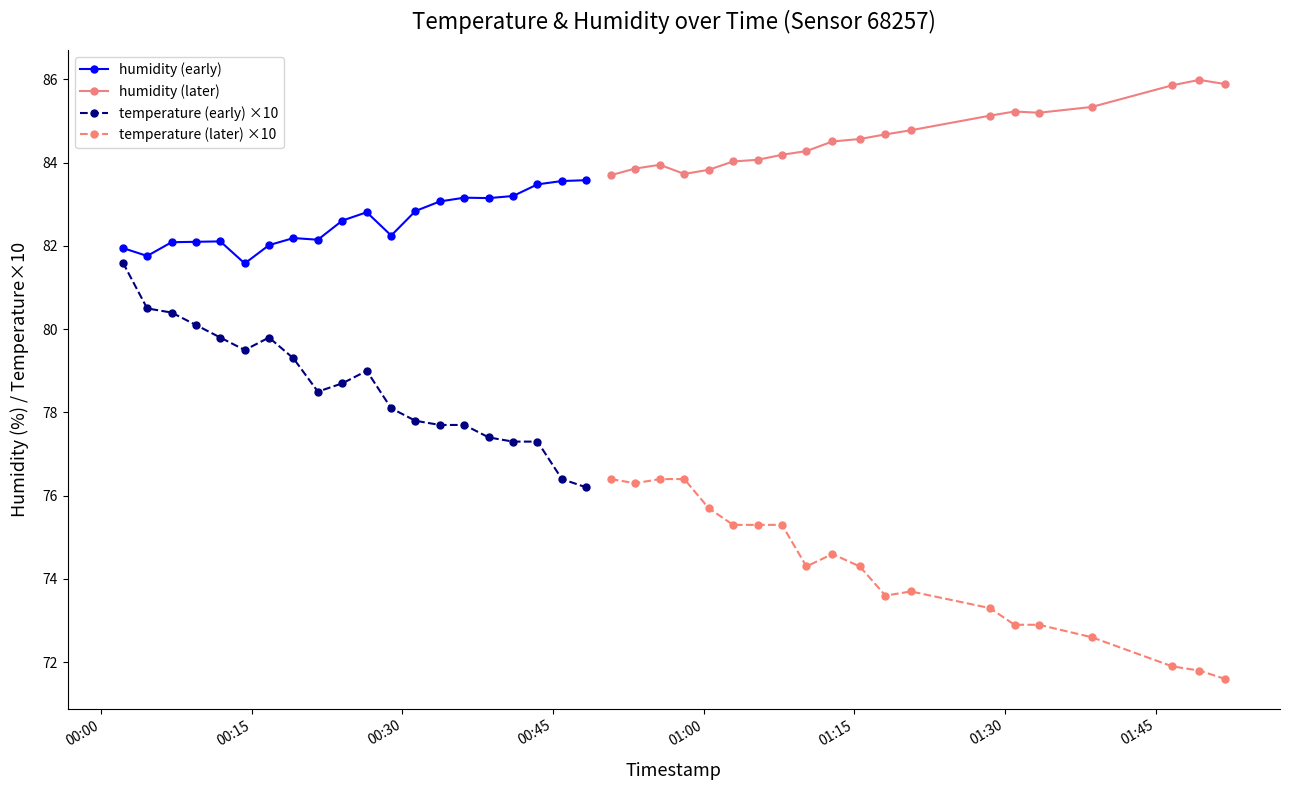

True or false: humidity (early) and temperature (early) ×10 cross at least once.

False